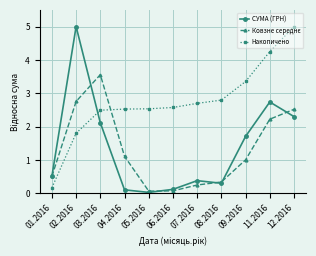

Between 11.2016 and 12.2016, which series saw the biggest shift?

Накопичено